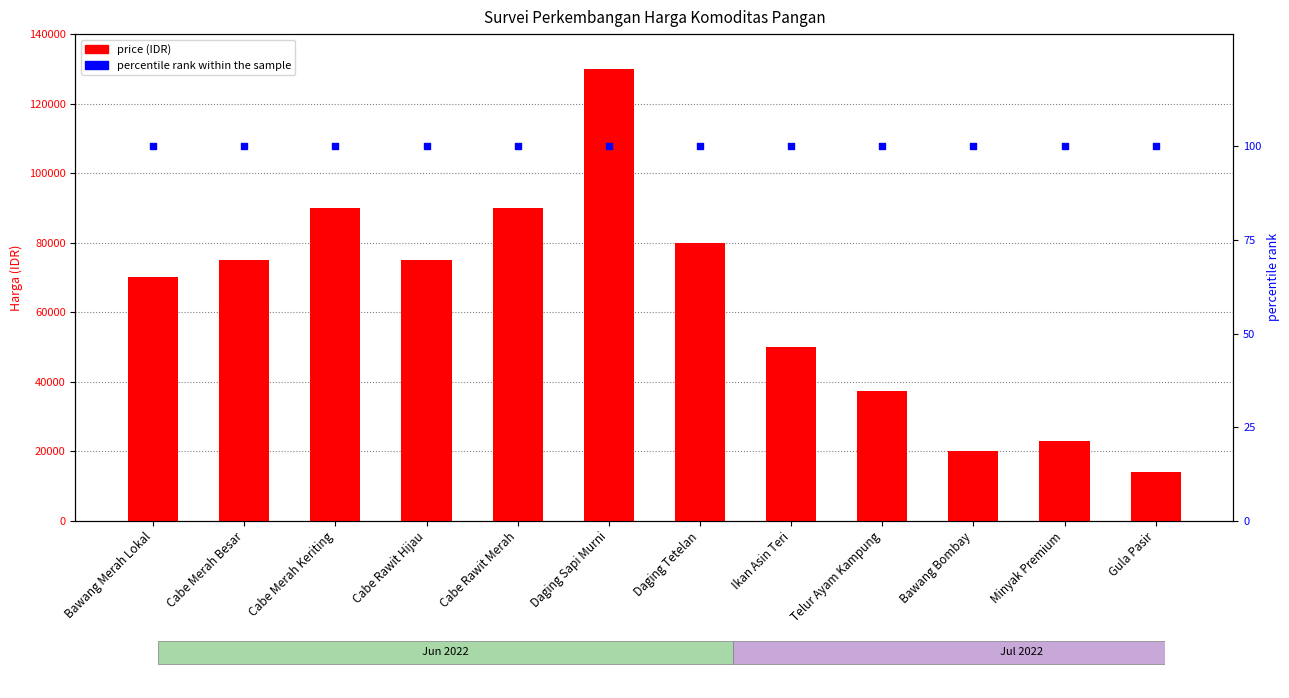

Which series contains the highest Y value?

price (IDR)